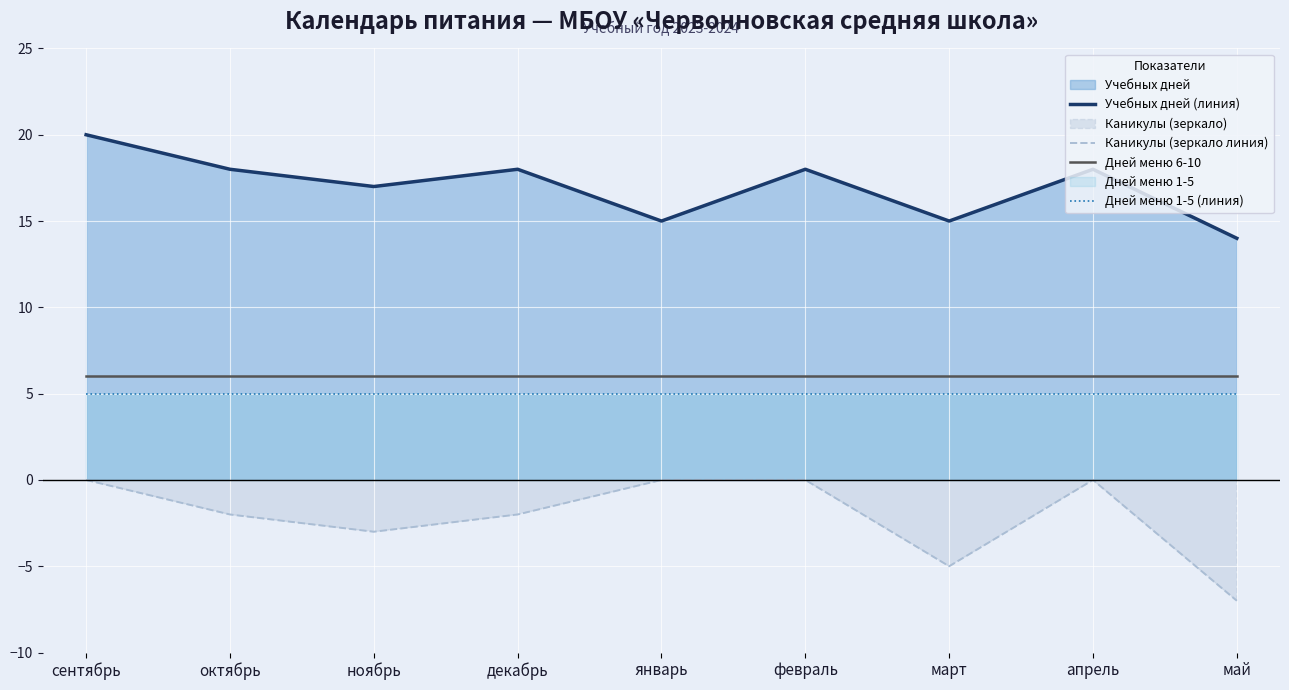

Between апрель and сентябрь, which is larger?

сентябрь